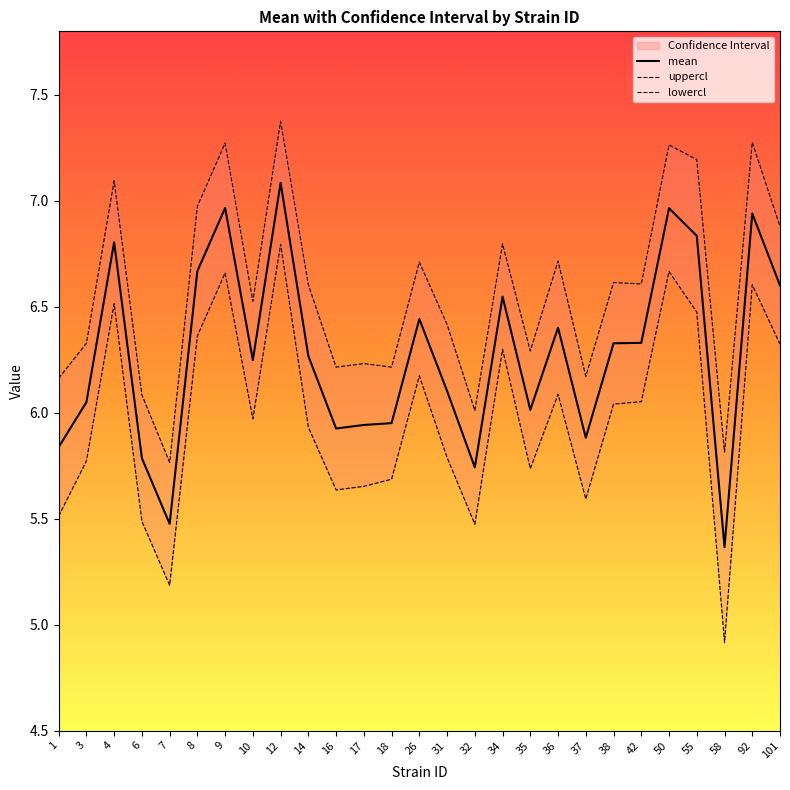

Does the chart display data point markers on the line(s)?

No